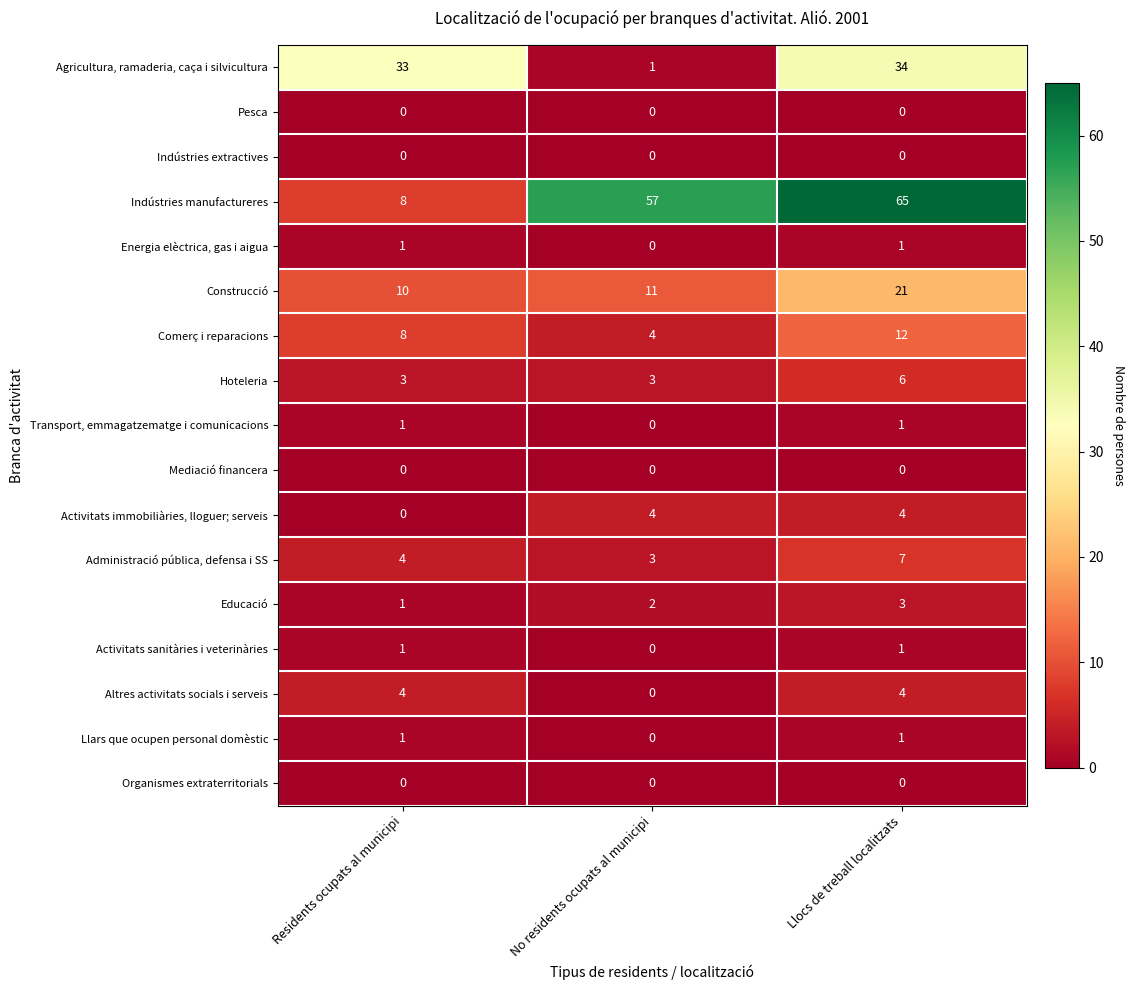

What is the total value across all series at No residents ocupats al municipi?

85